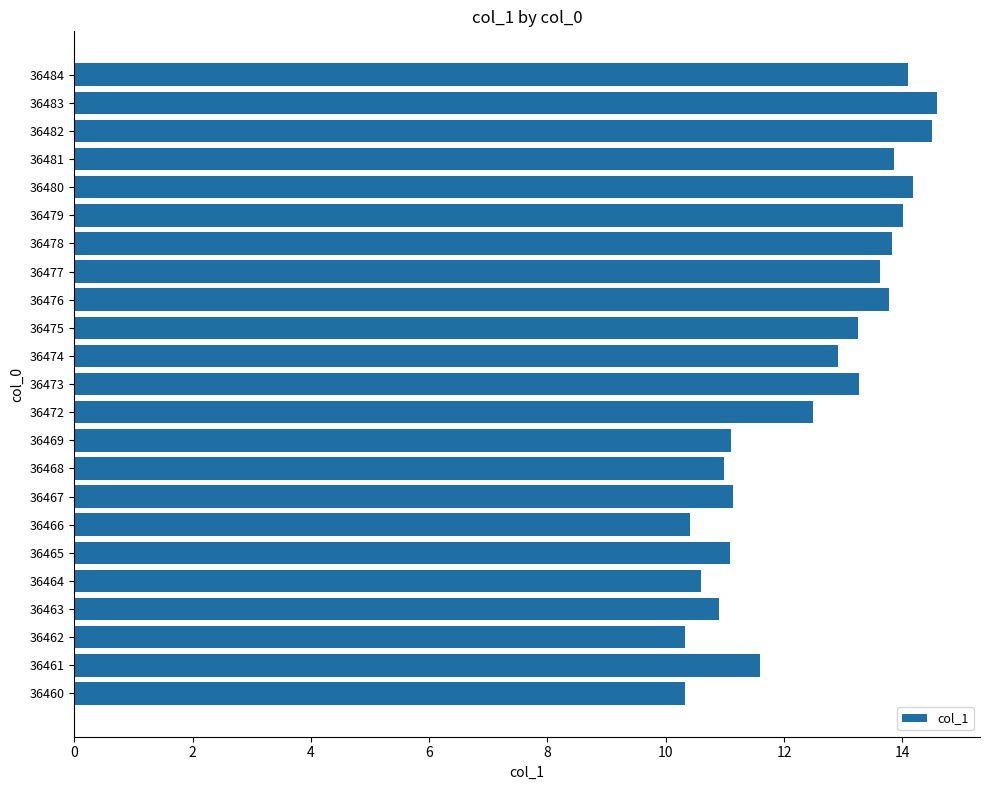

Is it true that the value at 36477 is 13.6?

True